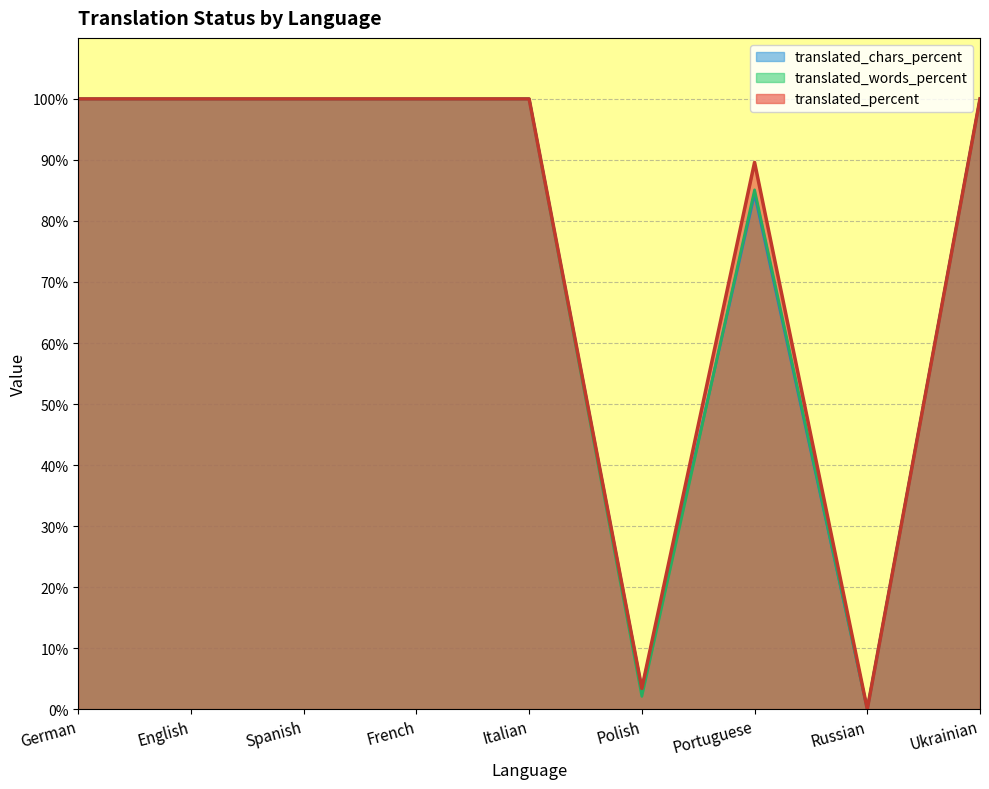

How many values in the translated_percent series are below 100?

3